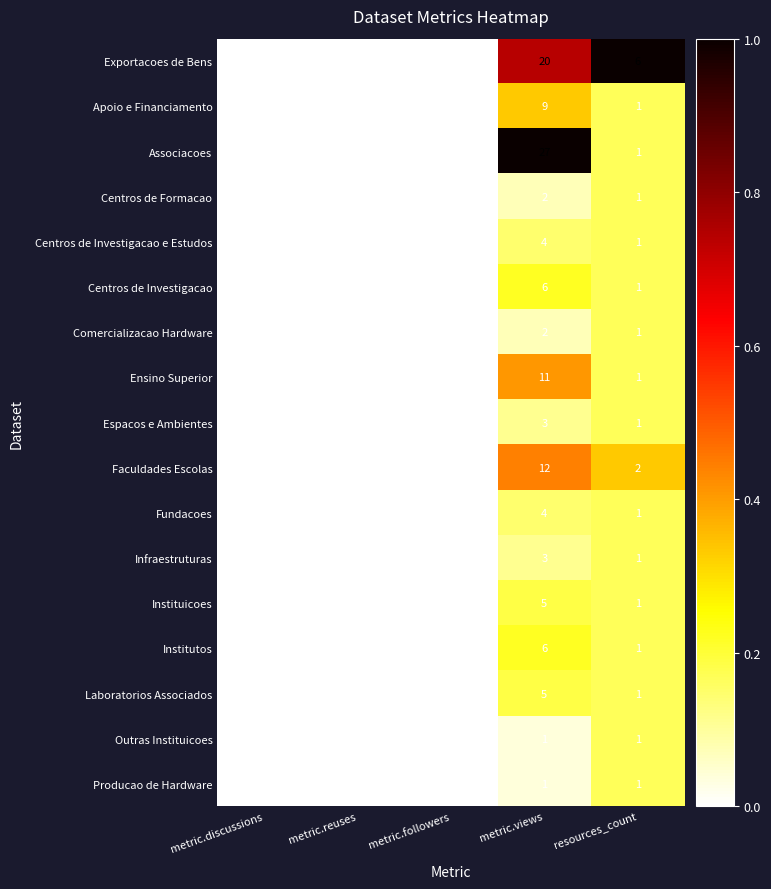

The Fundacoes series shows 1 at resources_count. True or false?

True